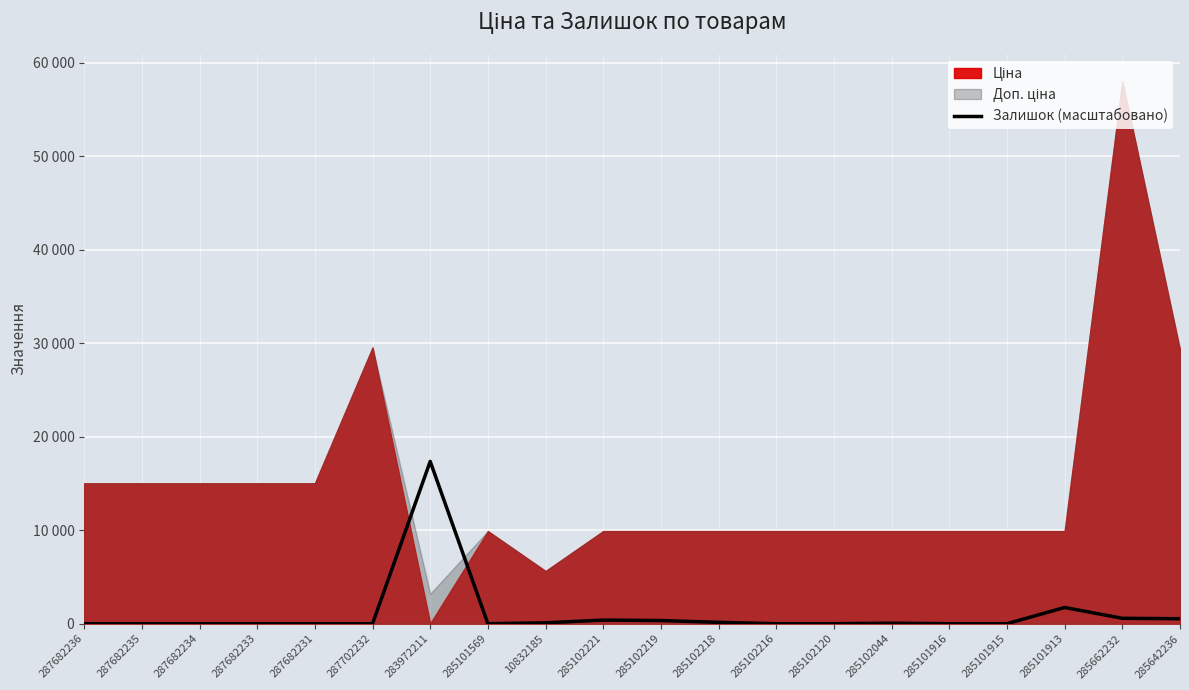

How many values are above zero?

9